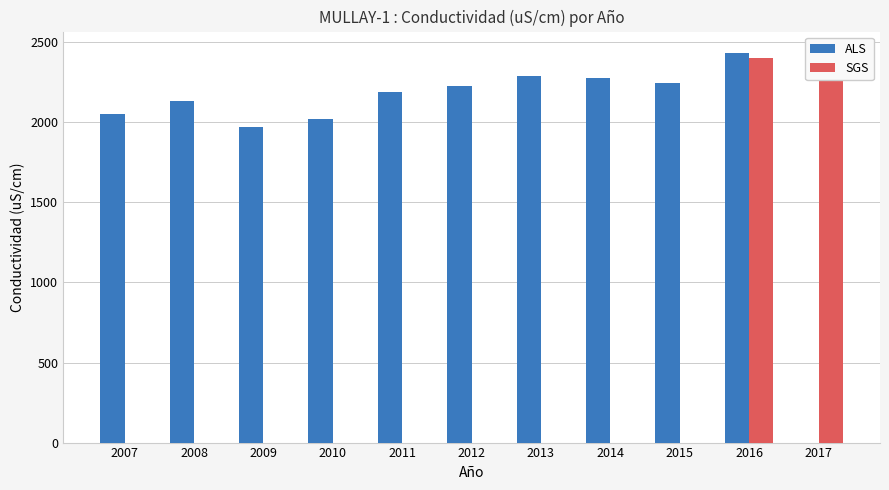

How many values in ALS are above zero?

10